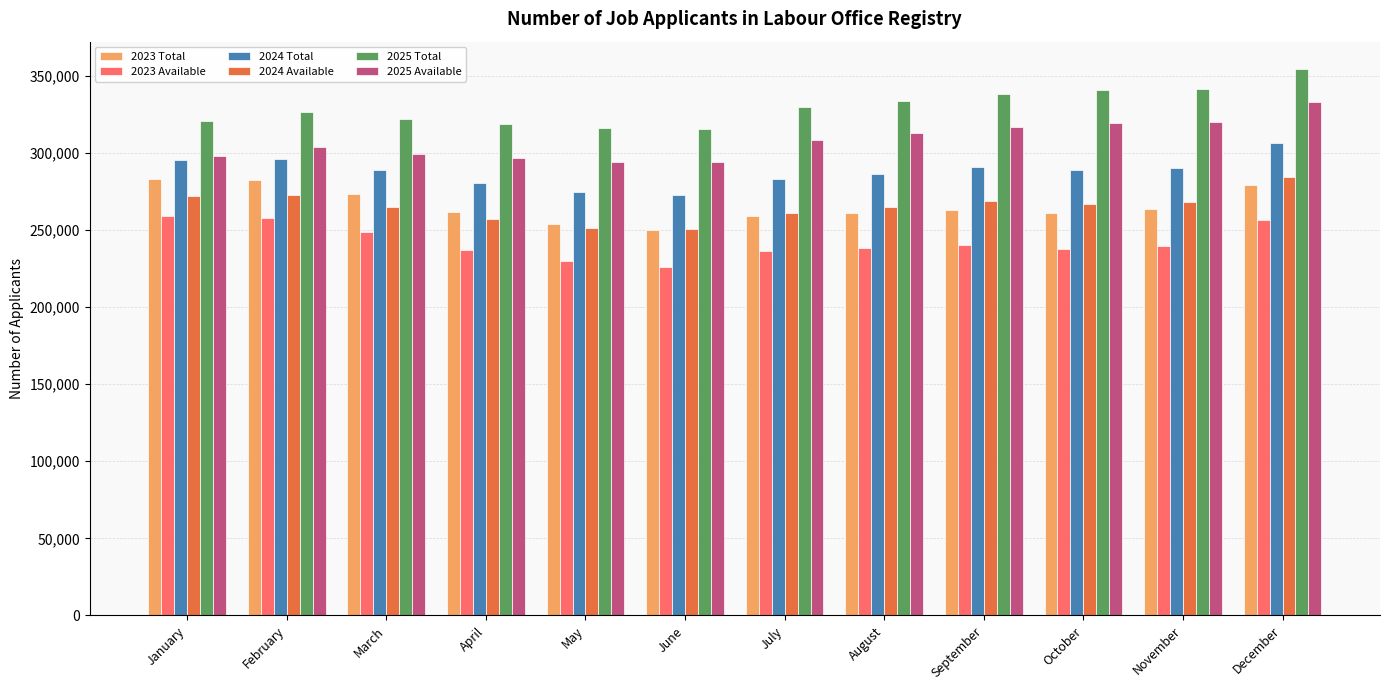

What is the difference between the 2024 Available values at August and June?

14338